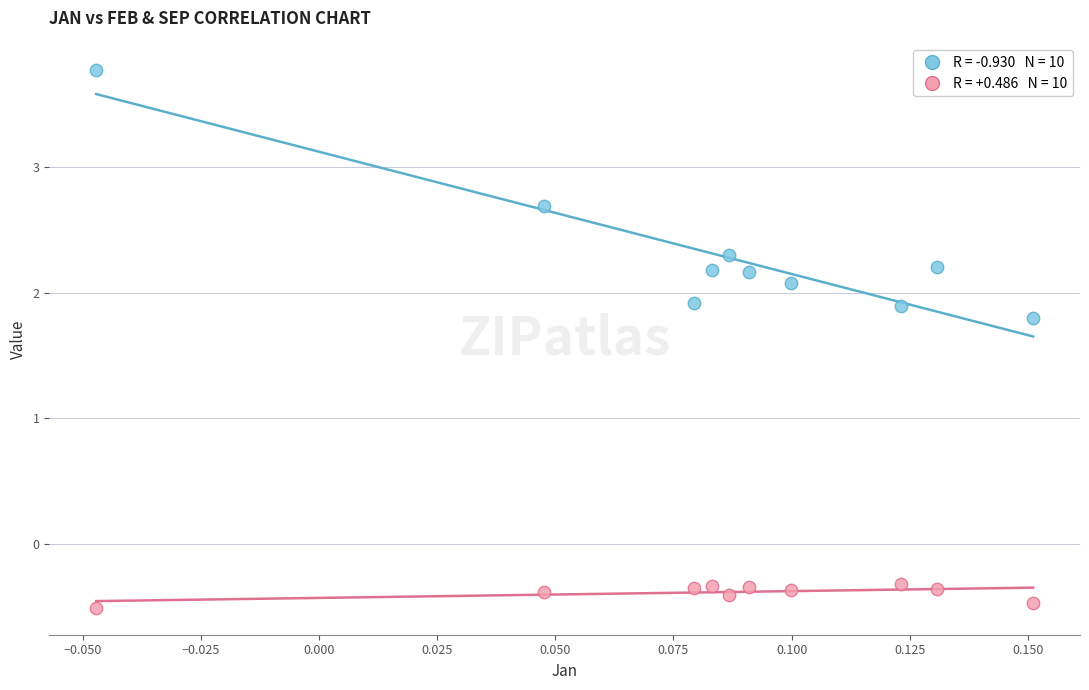

Across all series, what Y value is closest to 1?

1.8